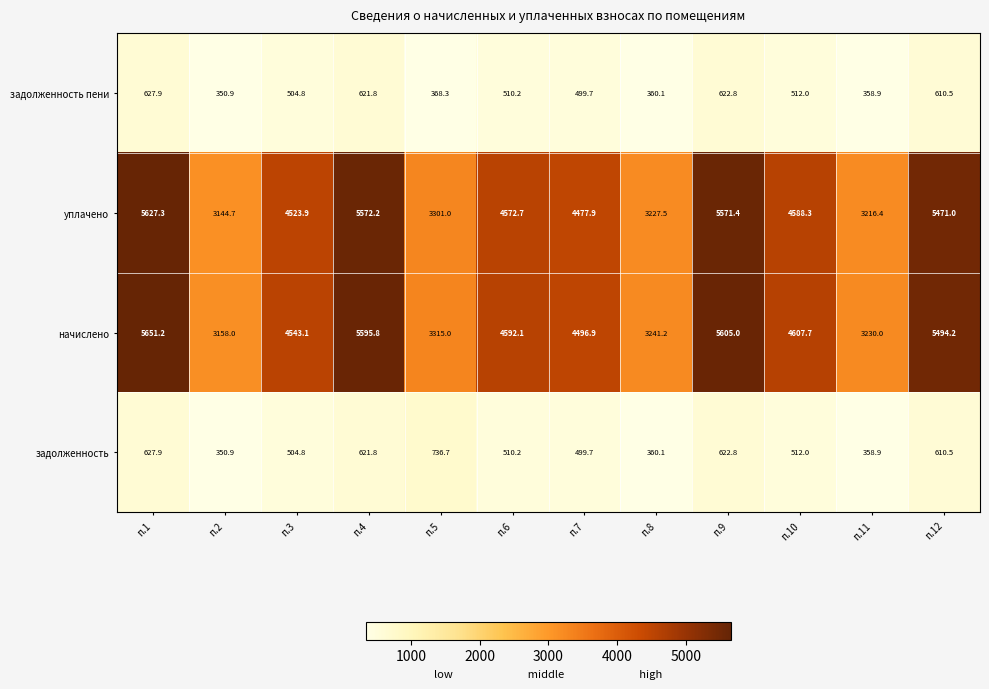

The value of задолженность пени at п.8 is 154.6. True or false?

False